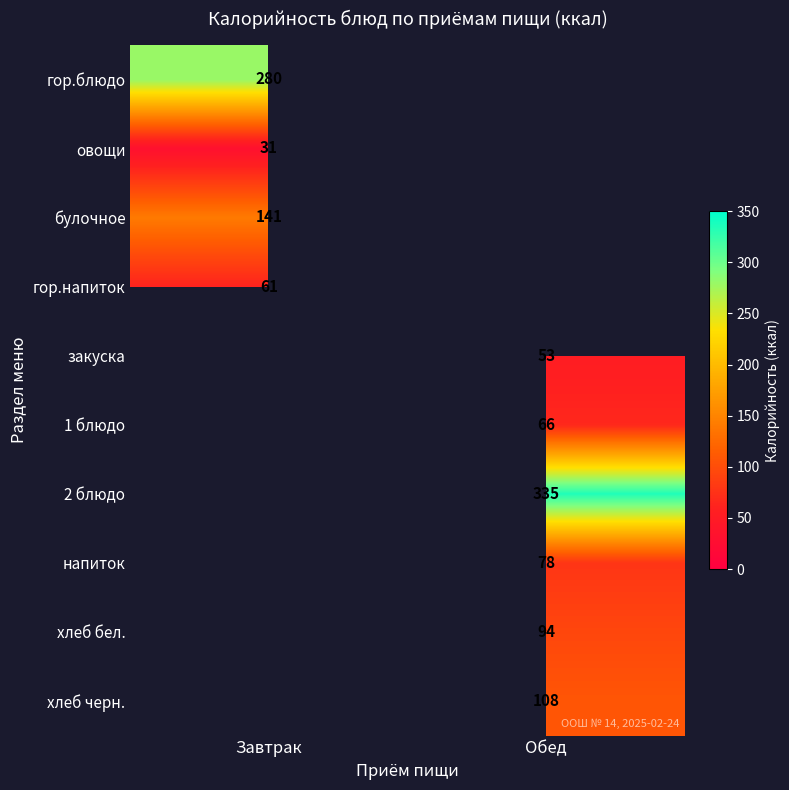

True or false: закуска has a value of 30 at Обед.

False